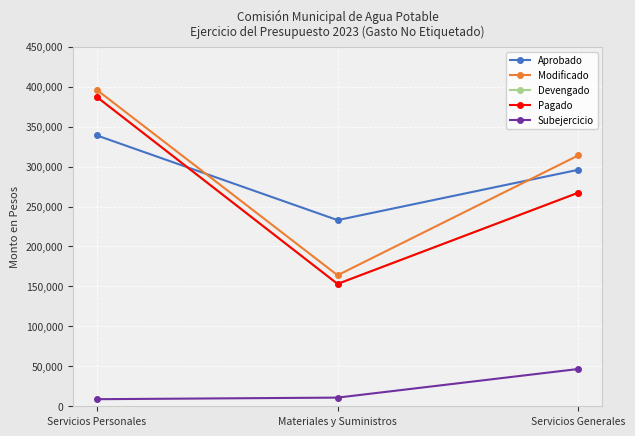

Which series has the largest range (max minus min)?

Devengado